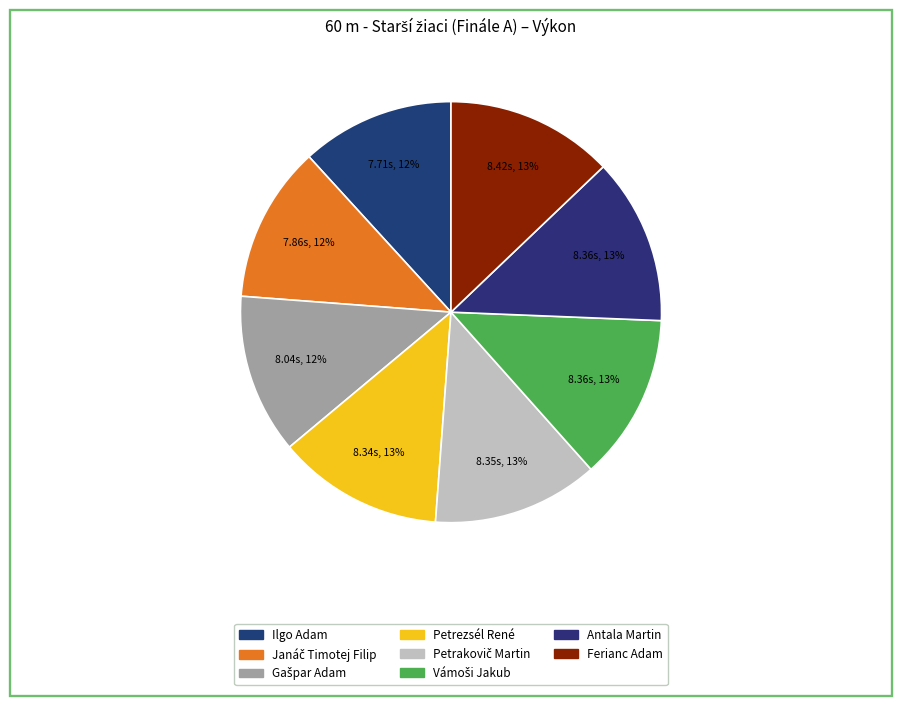

True or false: Ilgo Adam accounts for 21% of the total.

False